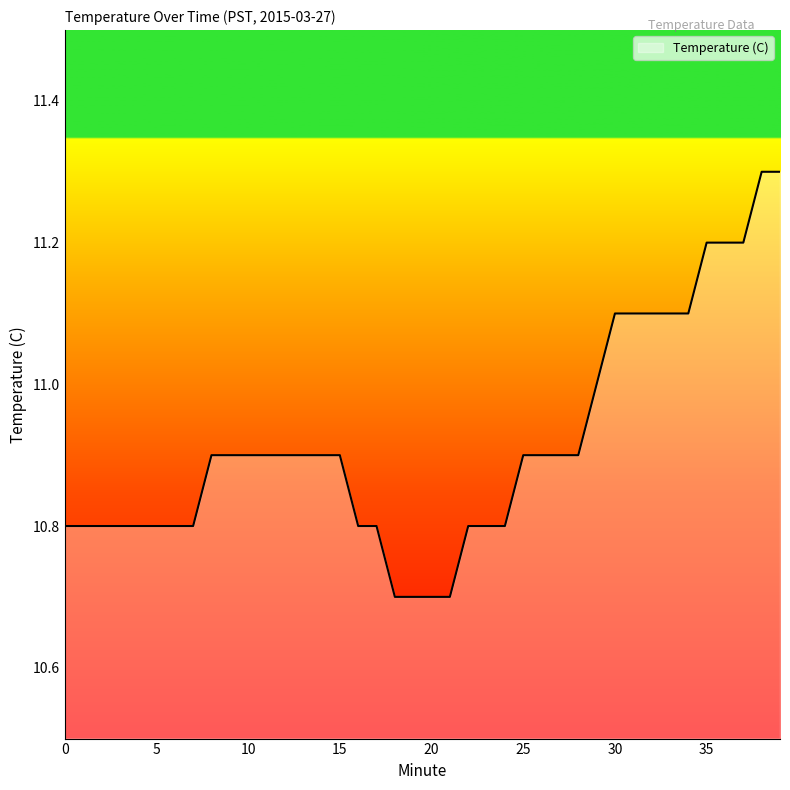

What is the maximum value shown in the chart?

11.3